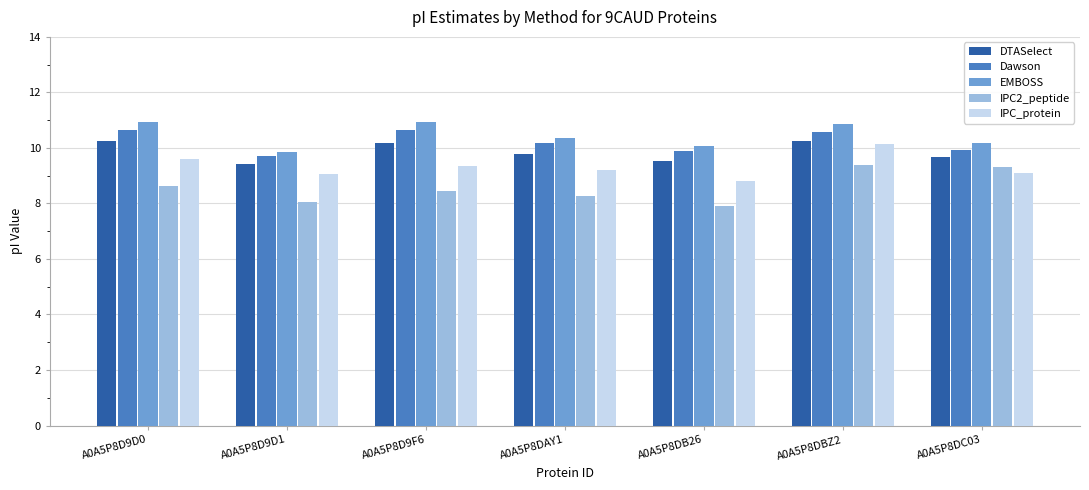

How many series are shown in this chart?

5